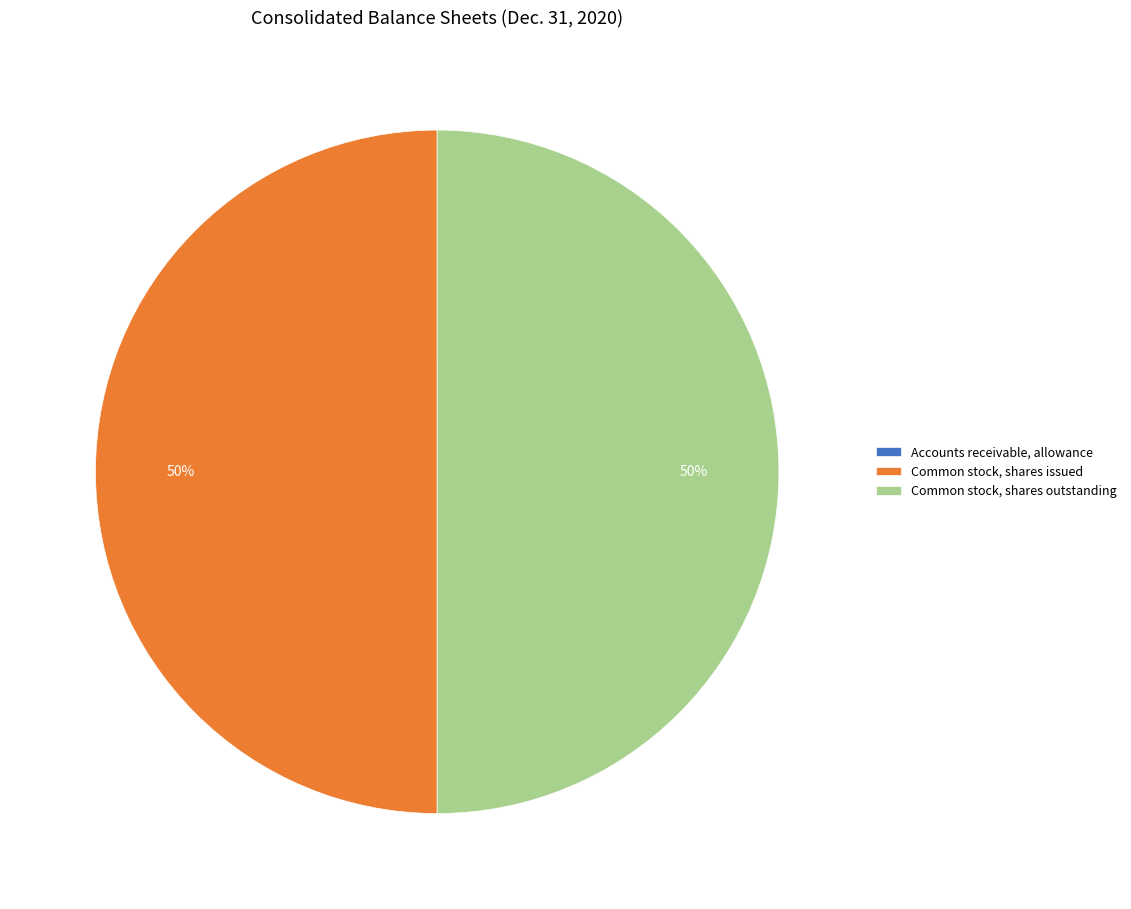

Is it true that Common stock, shares issued is 50% of the pie?

True